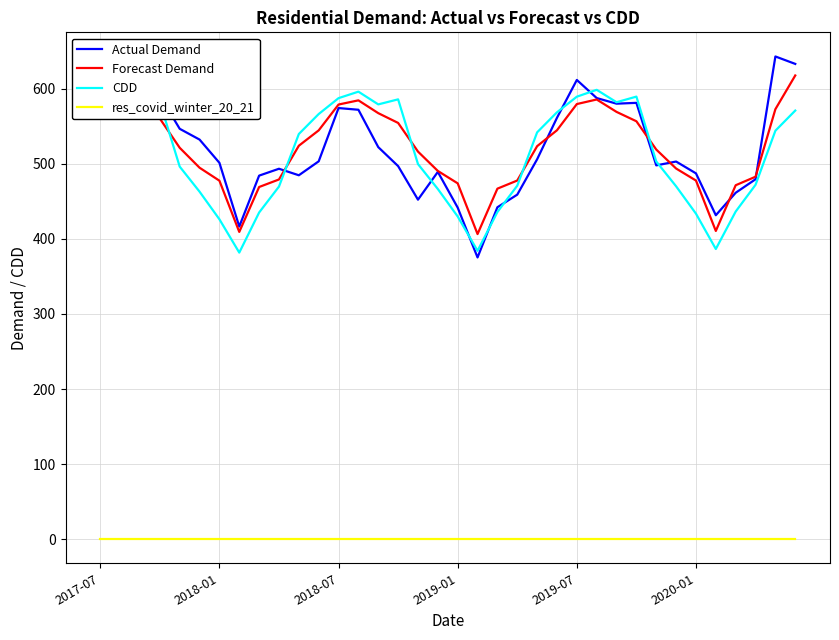

True or false: CDD and res_covid_winter_20_21 cross at least once.

False